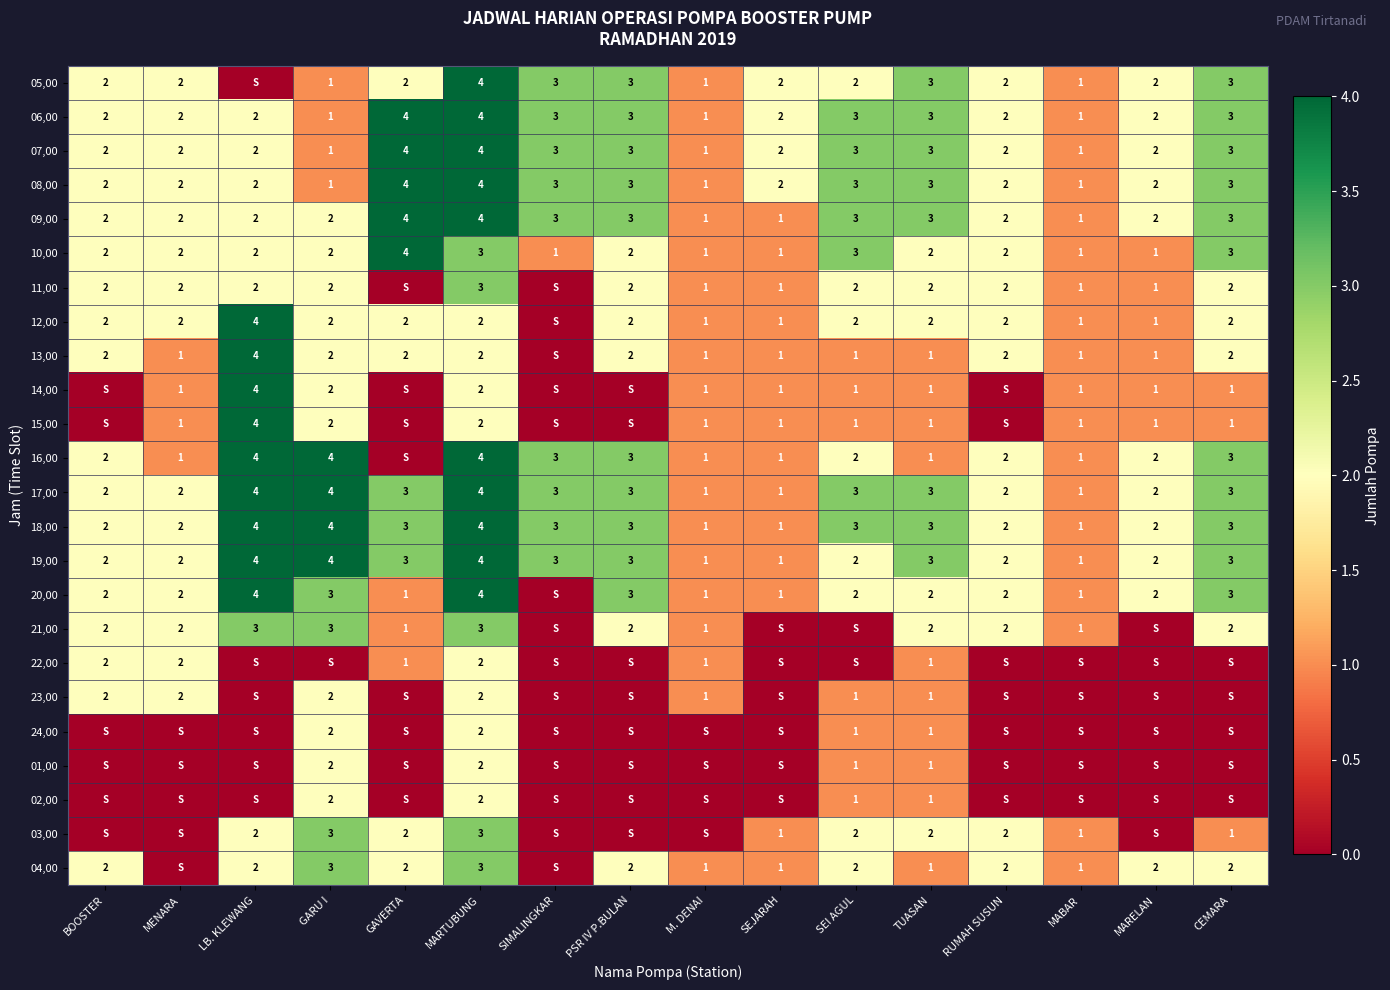

True or false: 22,00 has a value of 3 at BOOSTER.

False